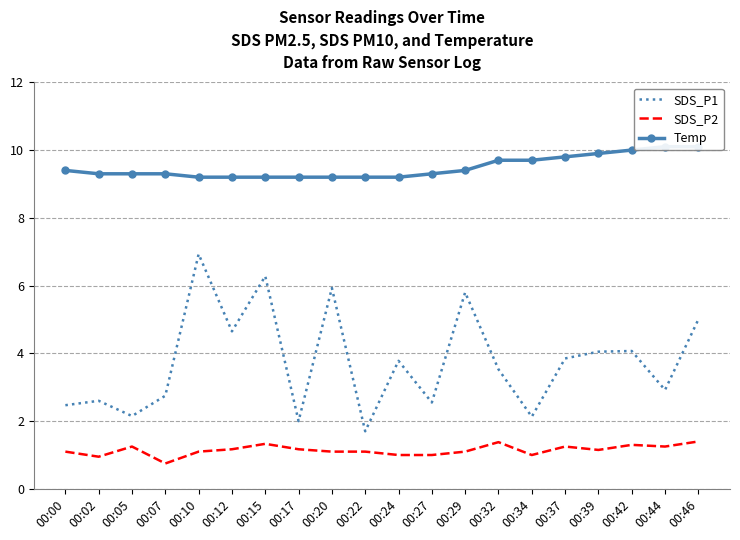

What is the value of the SDS_P1 point at the 12th from the left?

2.5